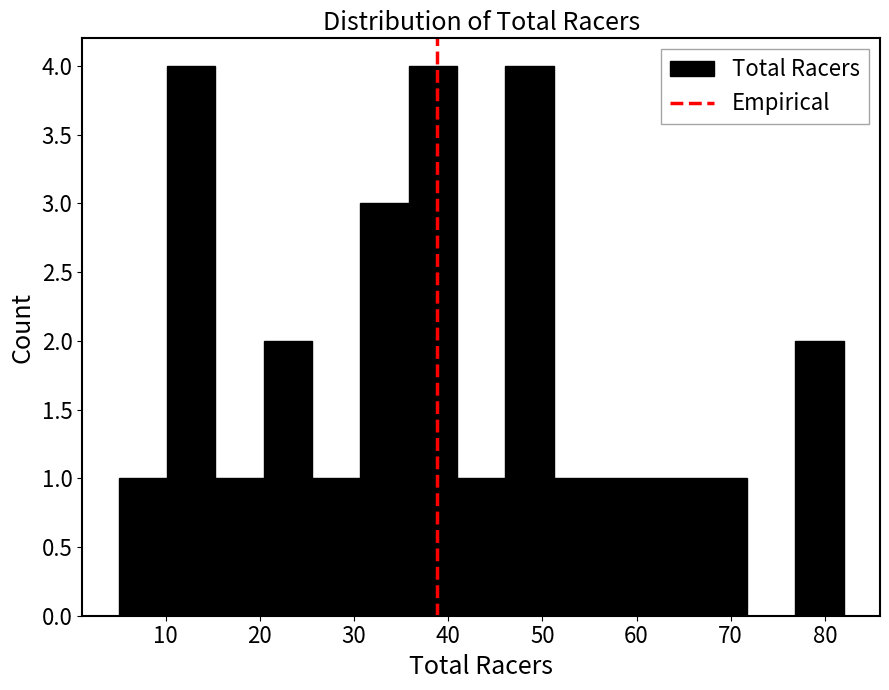

Reading left to right, list every bar in this chart as the range it spans on the x-axis followed by its height. Neither the bar edges nor the heights are printed on the chart, so give them approximately, as read against the axes.

5 to 10: 1
10 to 15: 4
15 to 20: 1
20 to 26: 2
26 to 31: 1
31 to 36: 3
36 to 41: 4
41 to 46: 1
46 to 51: 4
51 to 56: 1
56 to 61: 1
61 to 67: 1
67 to 72: 1
72 to 77: 0
77 to 82: 2